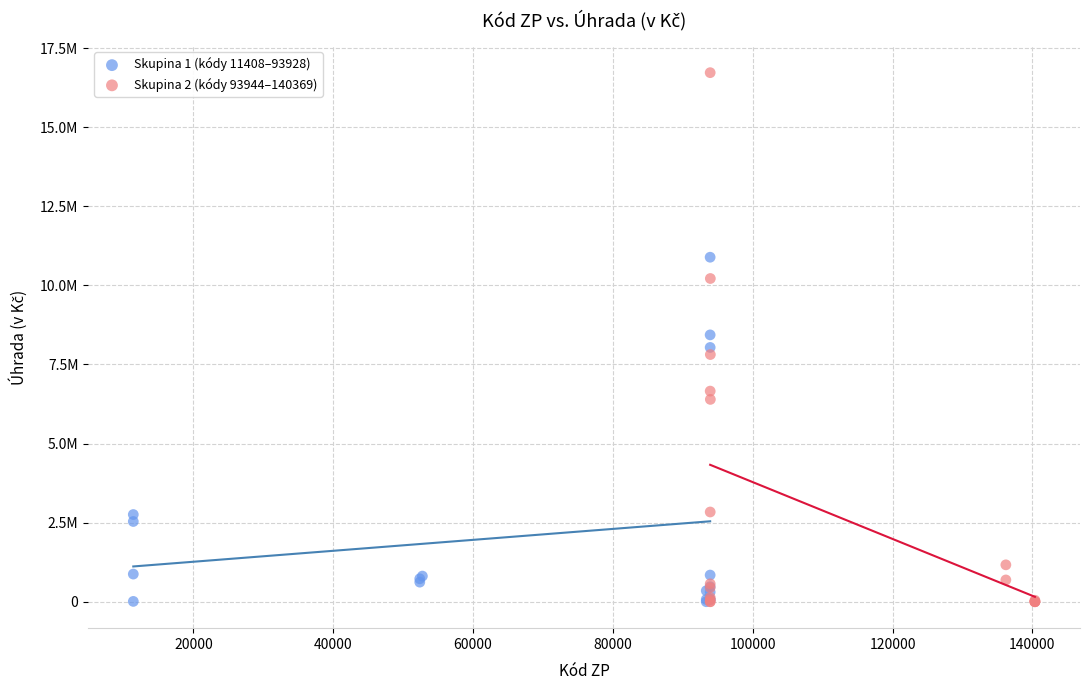

Which series contains the highest Y value?

Skupina 2 (kódy 93944–140369)